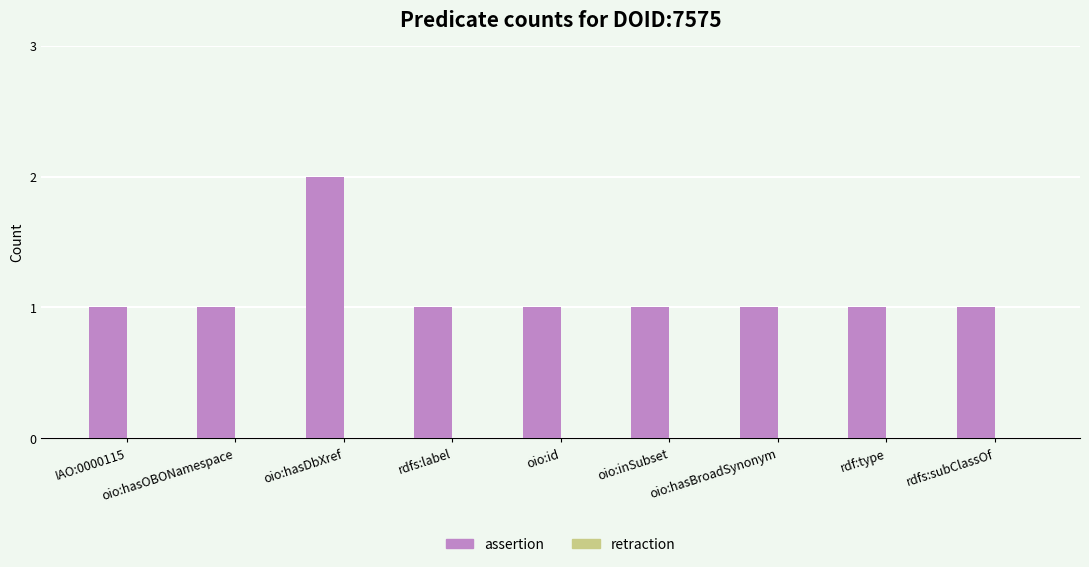

Between oio:hasDbXref and oio:hasOBONamespace, which is larger?

oio:hasDbXref